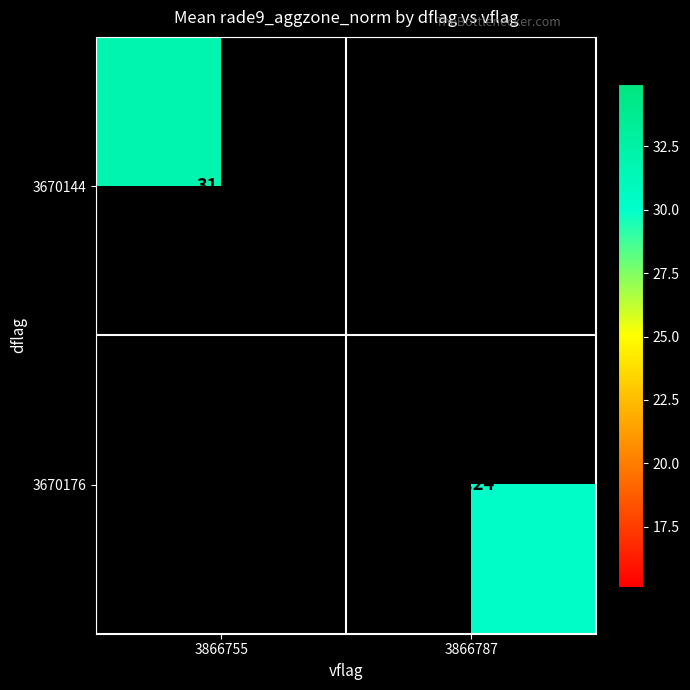

Is the value of 3670176 at 3866787 greater than the value of 3670144 at 3866755?

No